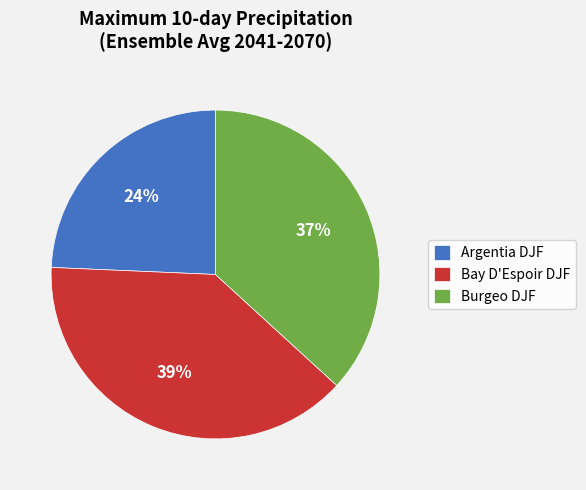

Count the number of slices in the pie.

3